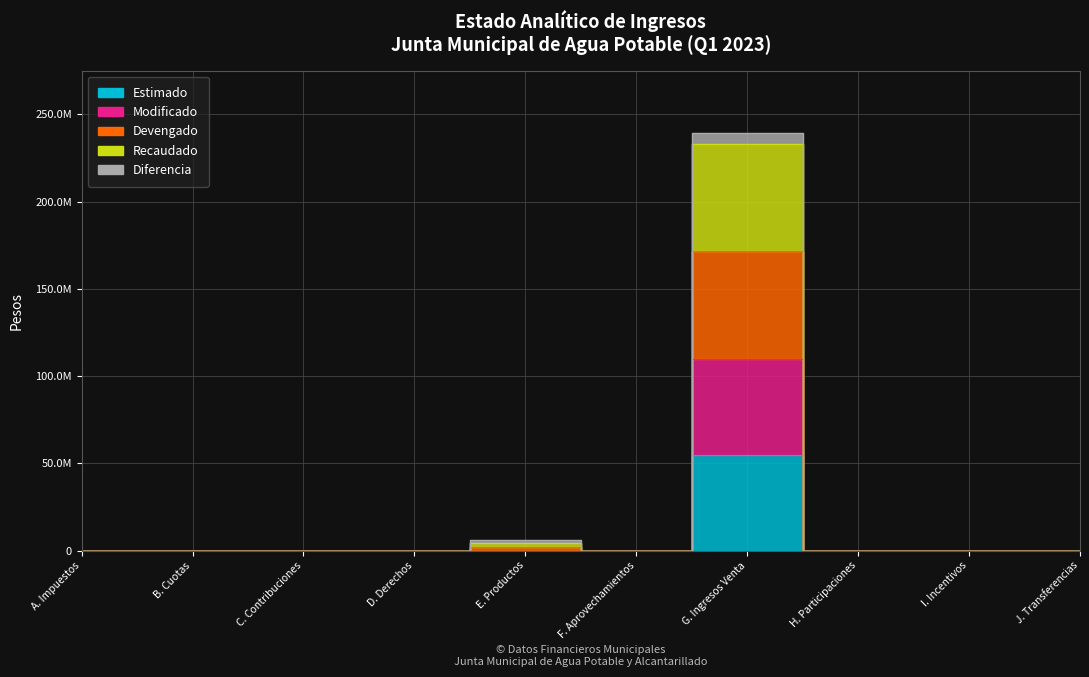

Which series has the largest total across all categories?

Devengado